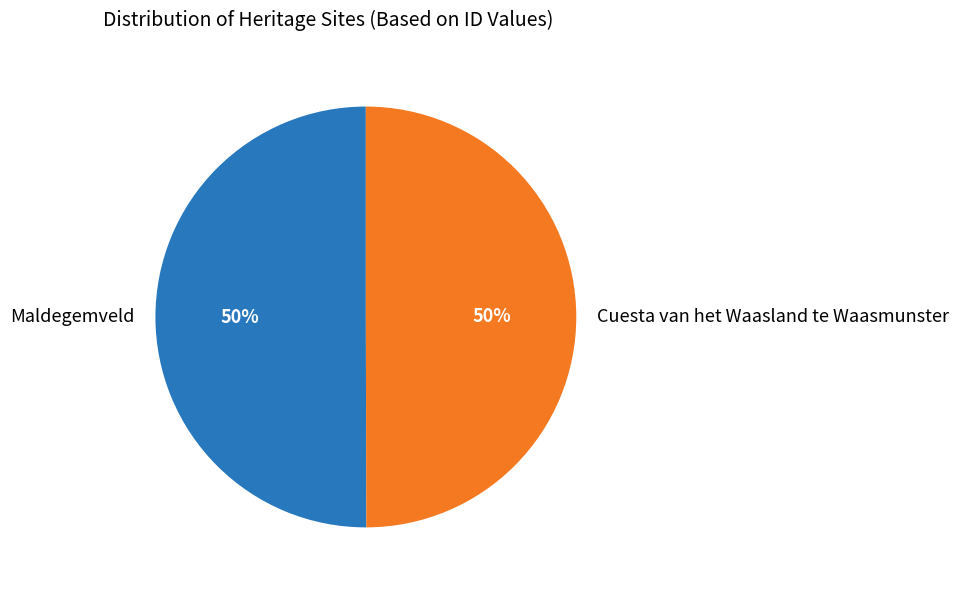

How many segments does this pie chart have?

2